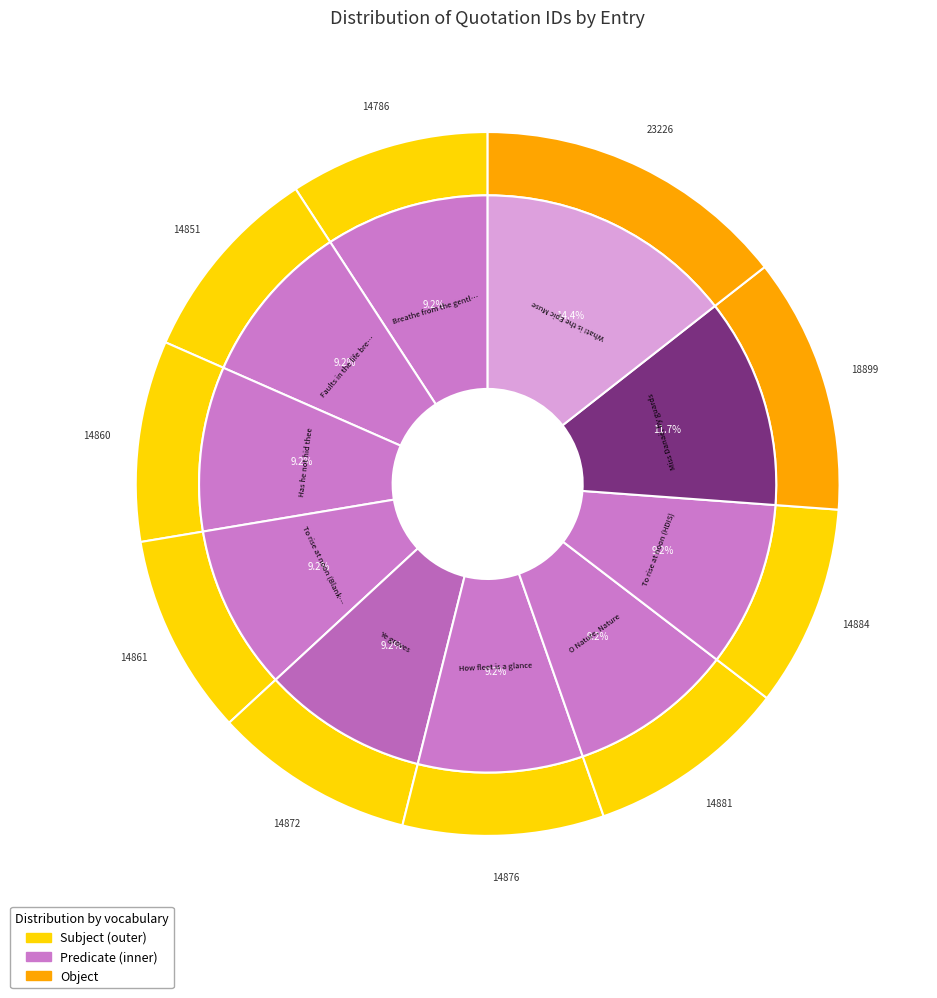

Does What! is the Epic Muse represent more than half of the total?

No